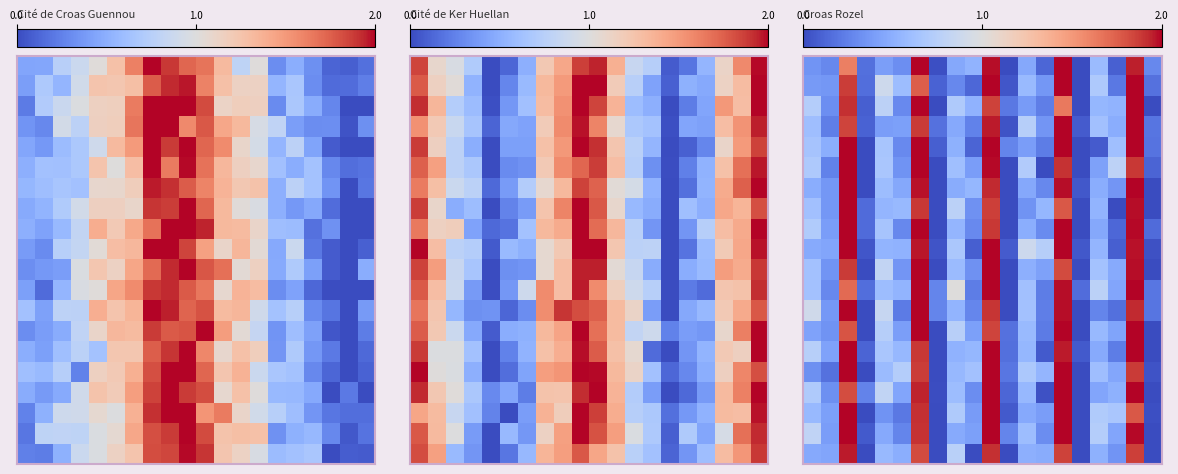

What is the difference between the highest and lowest values at 18?

0.1